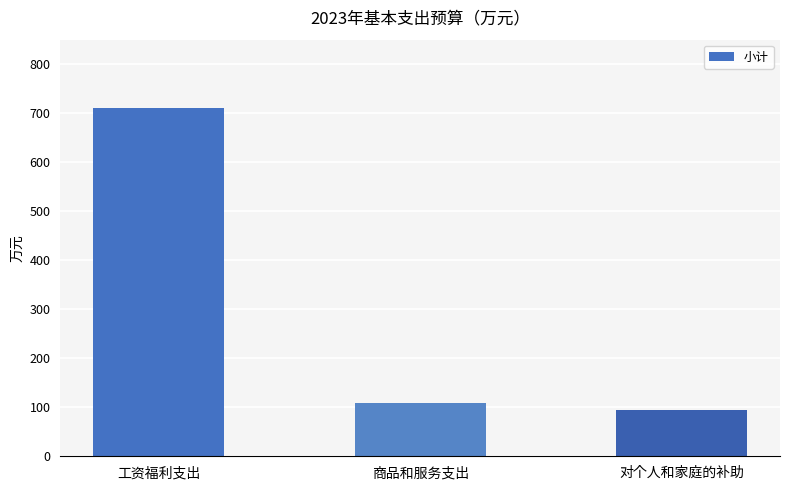

What is the ratio of the value at 工资福利支出 to the value at 商品和服务支出?

6.5